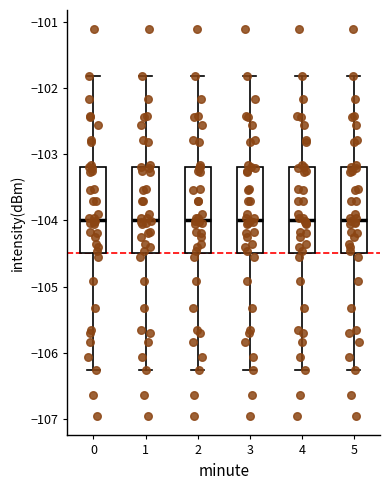

Reading left to right, transcribe this box plot: for each box, give where its median line is, the range the box spans, and where its two whiskers end, as read against the y-axis. The values are not printed on the chart, so give them approximately, as read against the axis.

0: median -104.0, box -104.5 to -103.2, whiskers -106.3 to -101.8
1: median -104.0, box -104.5 to -103.2, whiskers -106.3 to -101.8
2: median -104.0, box -104.5 to -103.2, whiskers -106.3 to -101.8
3: median -104.0, box -104.5 to -103.2, whiskers -106.3 to -101.8
4: median -104.0, box -104.5 to -103.2, whiskers -106.3 to -101.8
5: median -104.0, box -104.5 to -103.2, whiskers -106.3 to -101.8